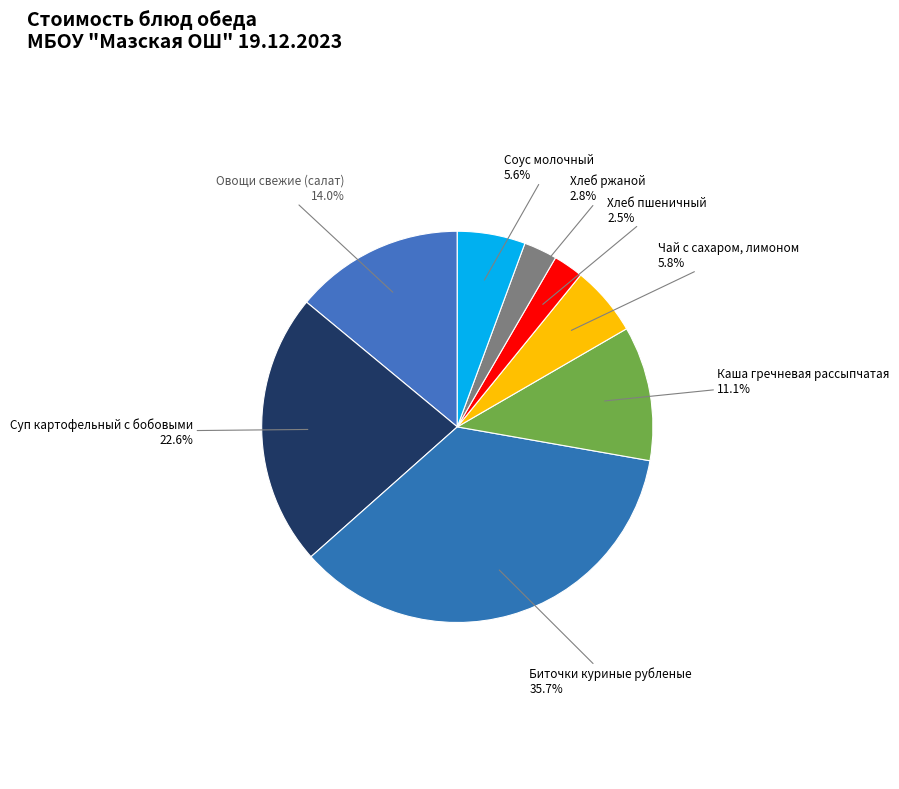

What percentage is the Хлеб ржаной slice, to the nearest percent?

3%